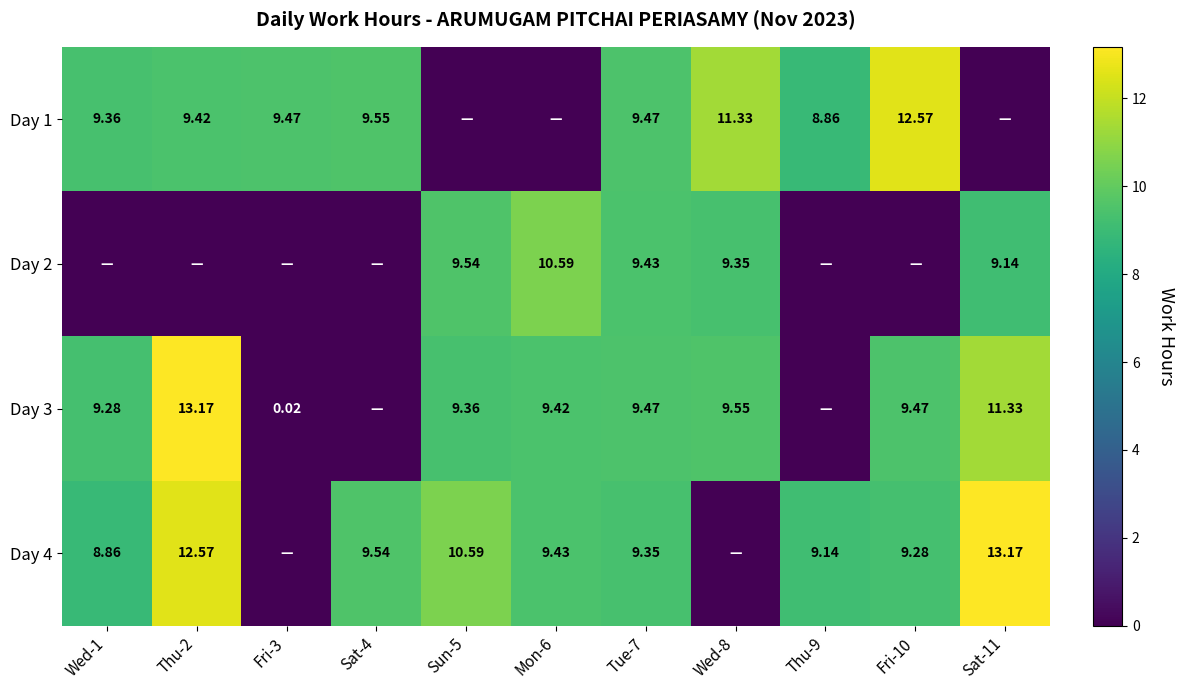

True or false: Day 1 has a value of 12.6 at Fri-10.

True